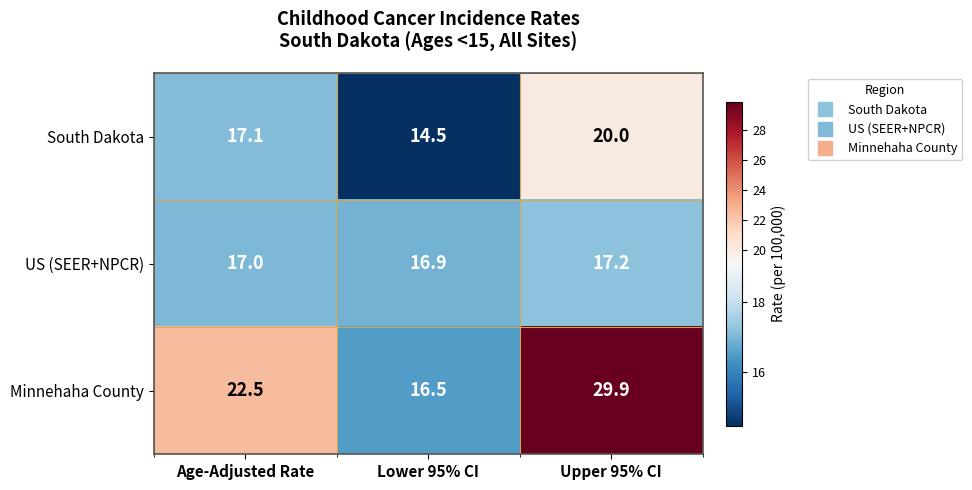

At how many categories does at least one series exceed 22?

2